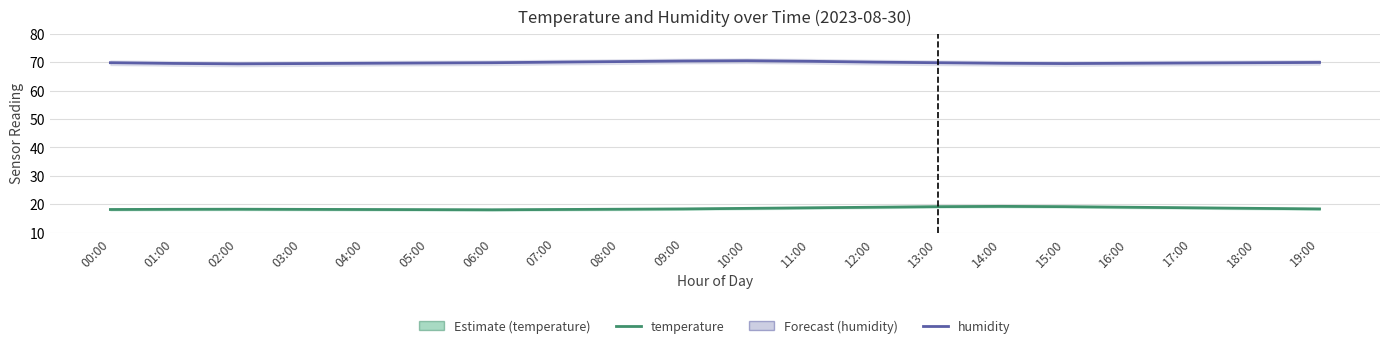

What is the difference between the highest and lowest values at 10:00?

51.9